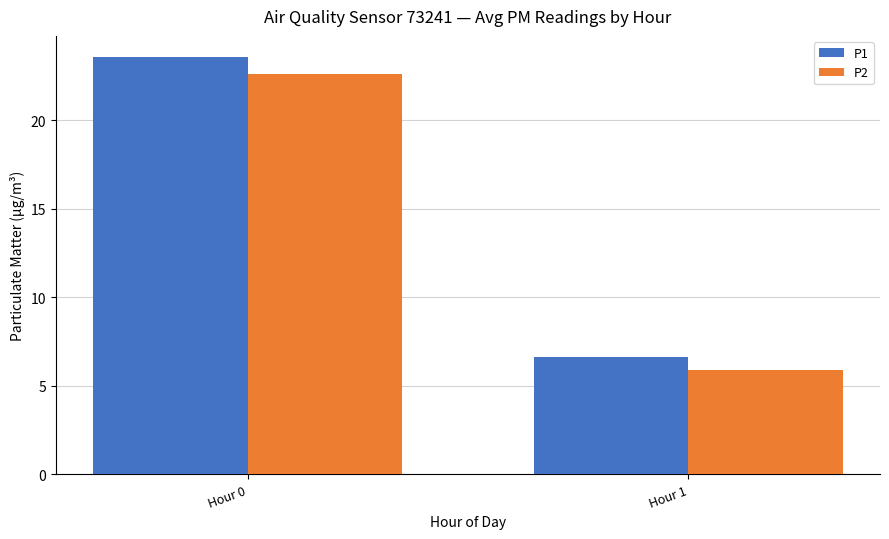

At how many categories does at least one series exceed 13?

1